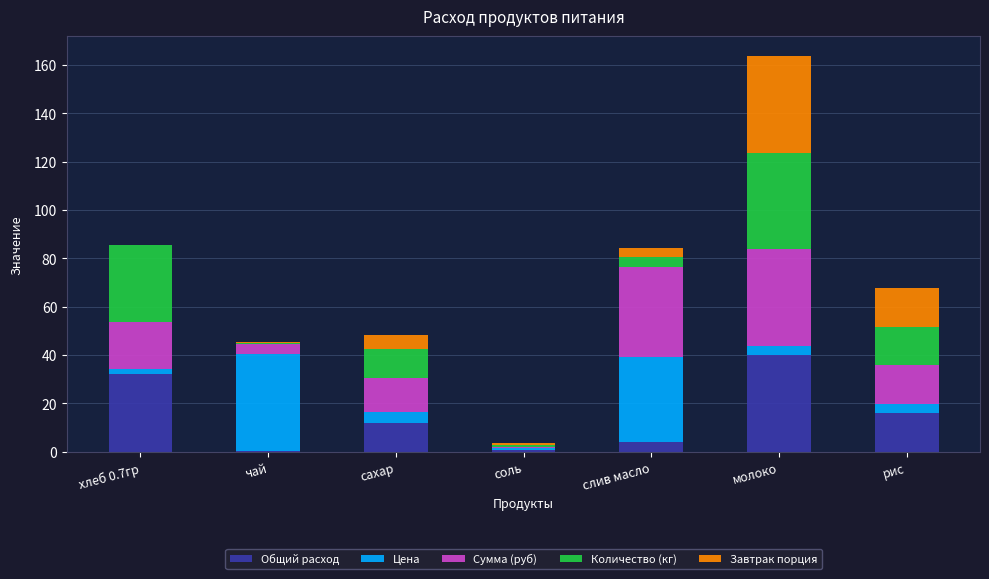

What is the total value across all series at сахар?

48.4